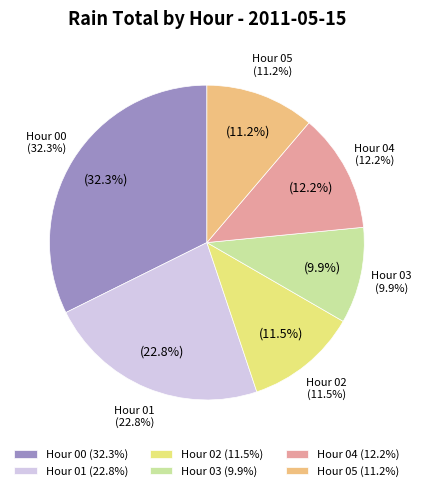

Does Hour 0 account for over 50% of the chart?

No